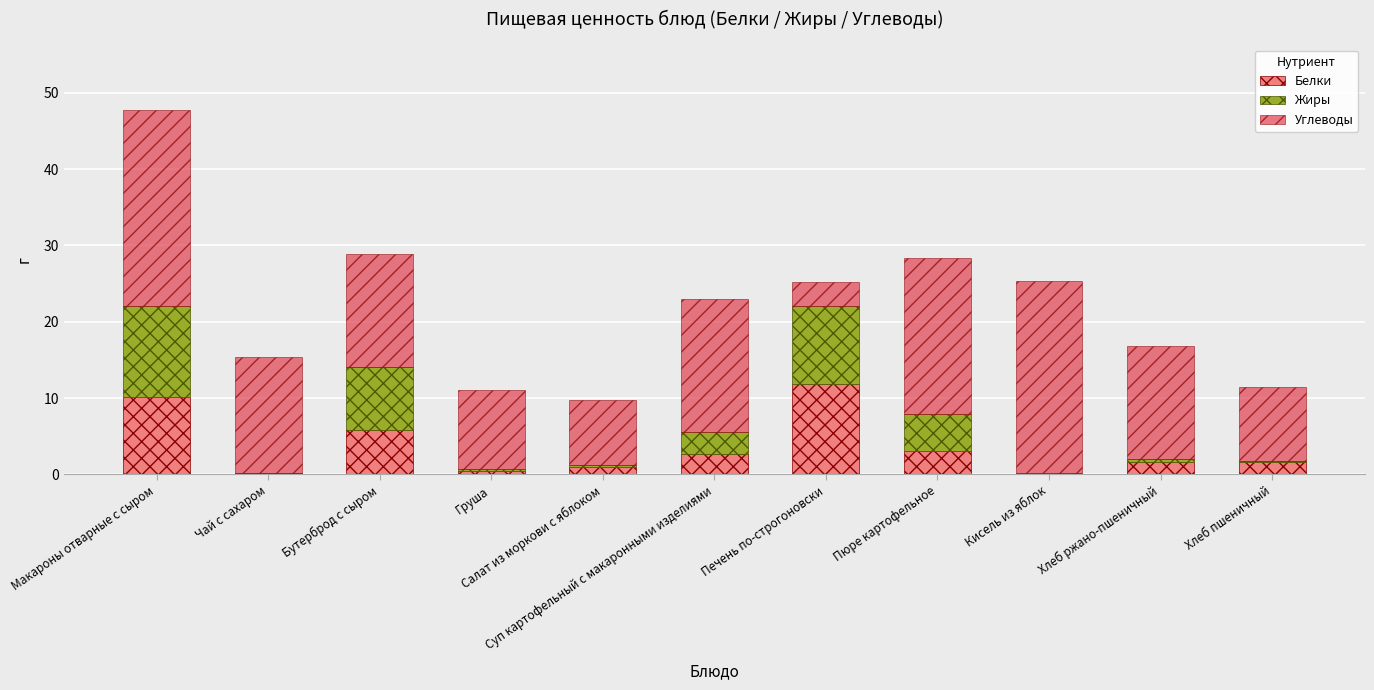

What is the maximum value for Белки?

11.9